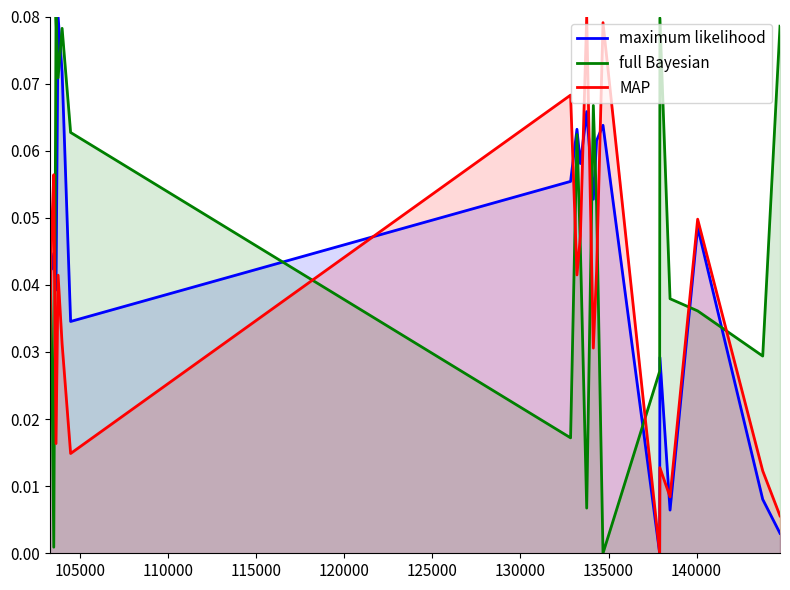

Rank the series by their average value, from lowest to highest.

MAP, maximum likelihood, full Bayesian